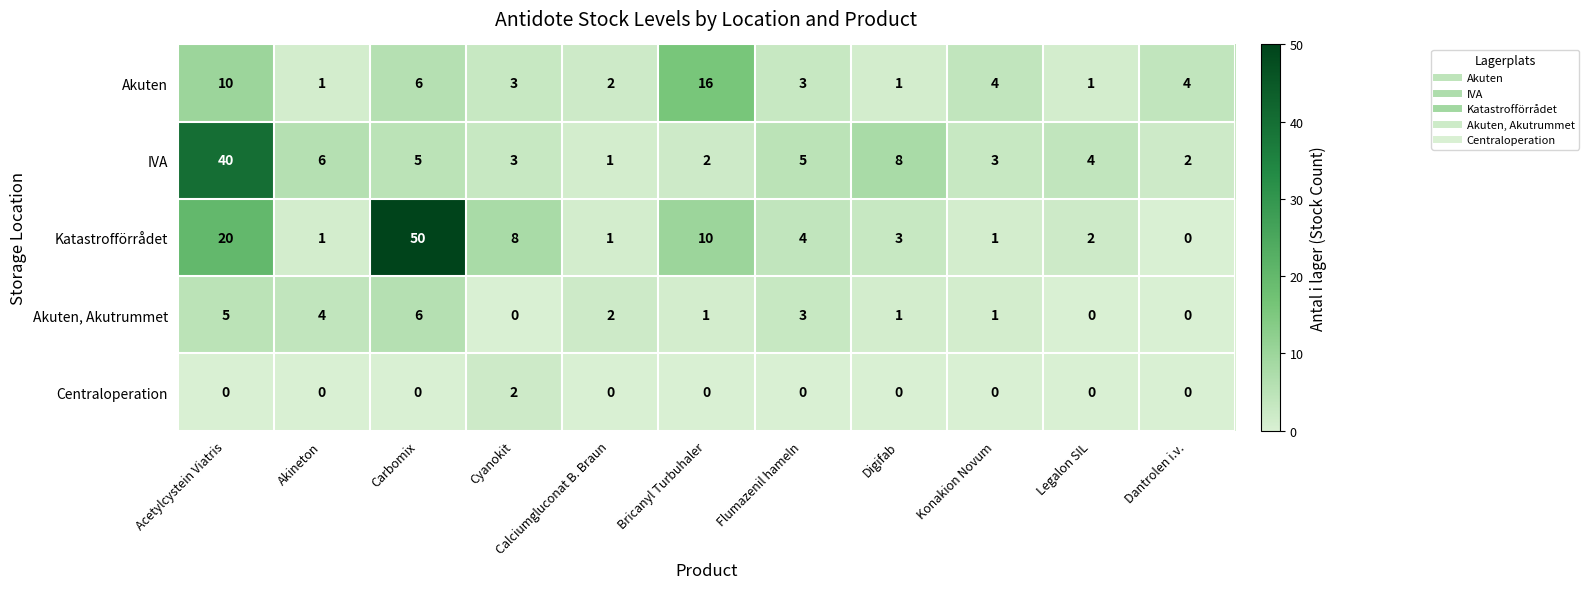

What is the difference between the maximum and second lowest values in the Katastrofförrådet series?

49